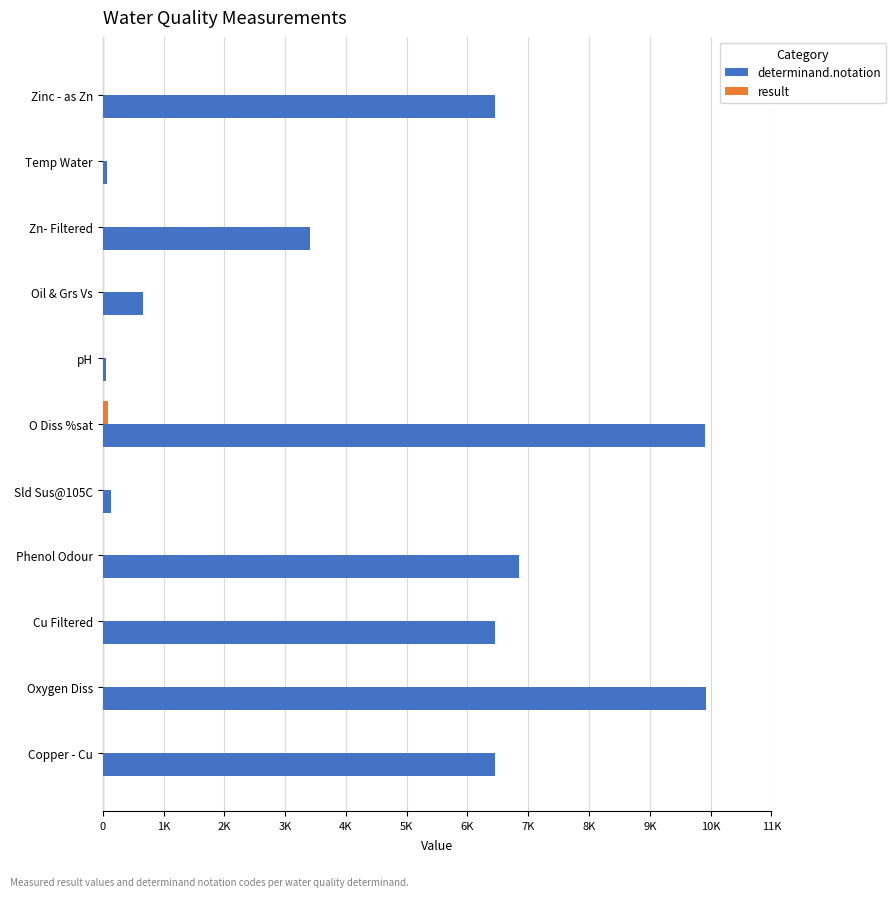

What is the sum of all determinand.notation values?

50367.0